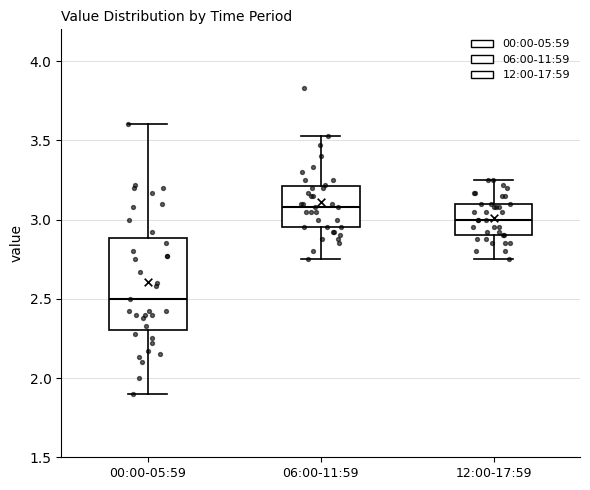

Which box's median line is the lowest?

00:00-05:59